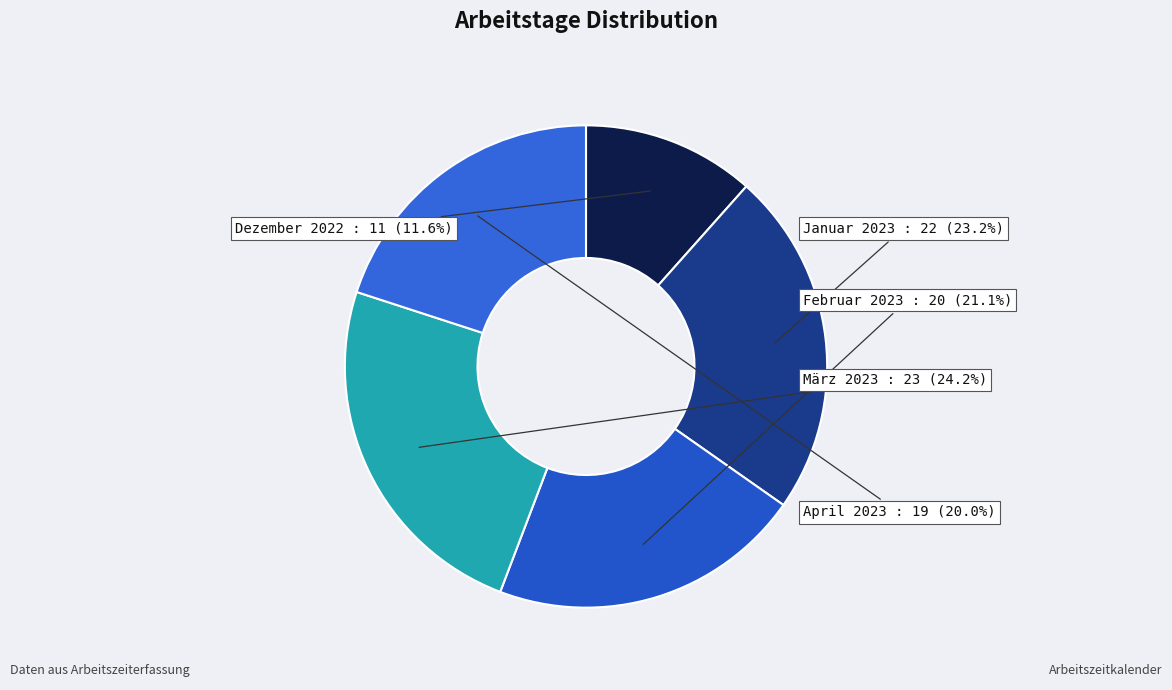

To the nearest percent, what portion does Februar 2023 represent?

21%